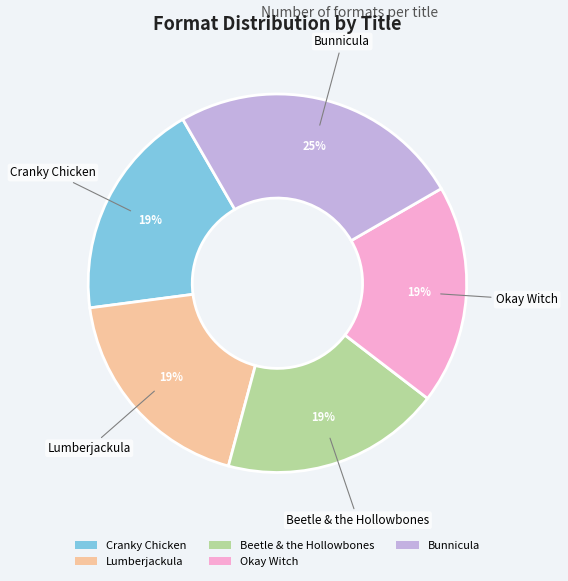

Do Cranky Chicken and Bunnicula together represent more than half of the pie?

No